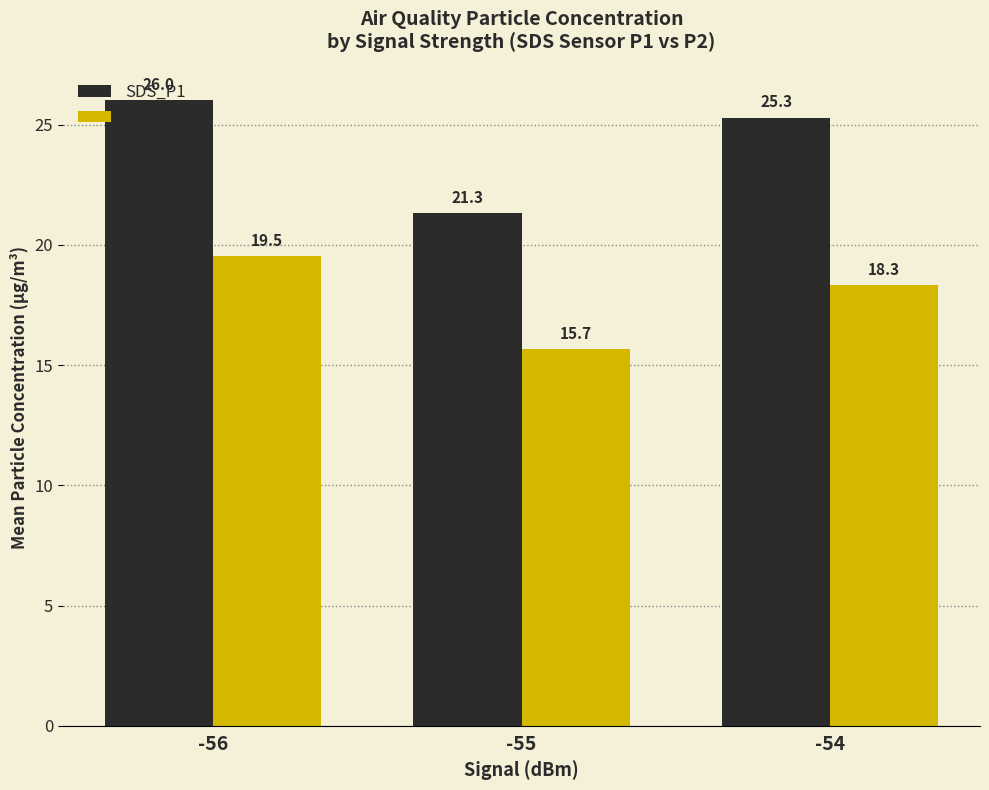

At how many categories does at least one series exceed 21?

3